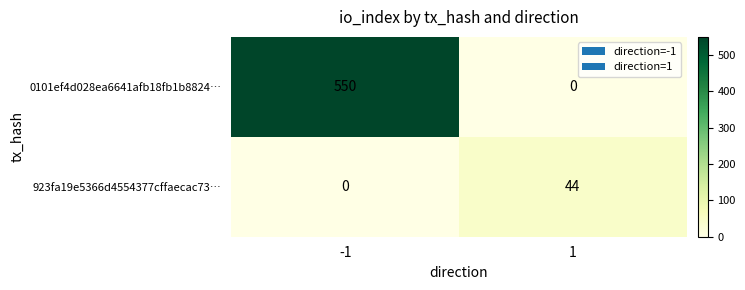

Rank the series at -1 from lowest to highest value.

923fa19e5366d4554377cffaecac73…, 0101ef4d028ea6641afb18fb1b8824…